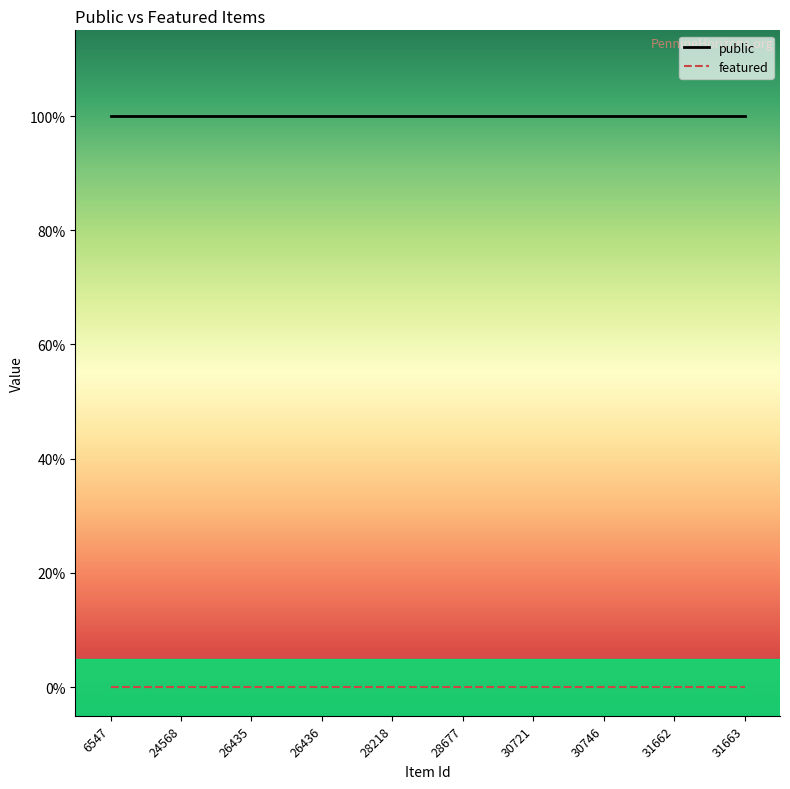

Which category has the lowest value in the featured series?

6547